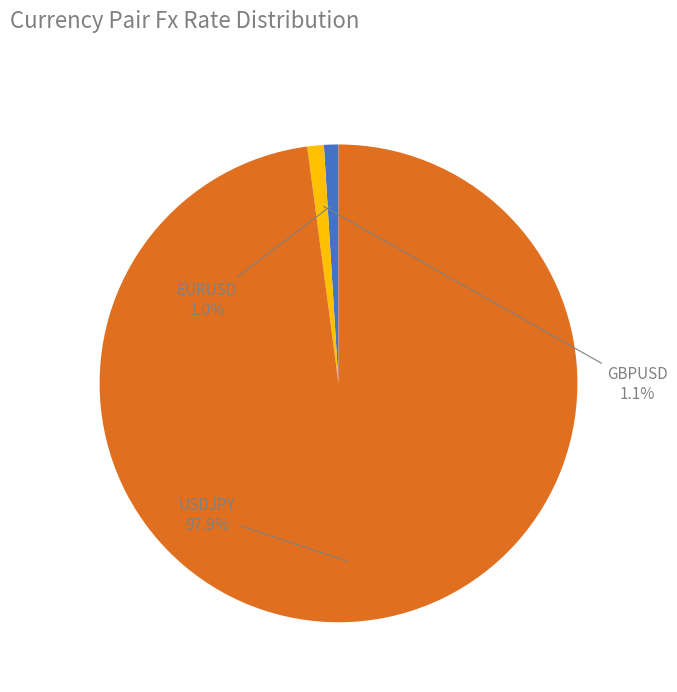

Is it true that USDJPY is 92% of the pie?

False